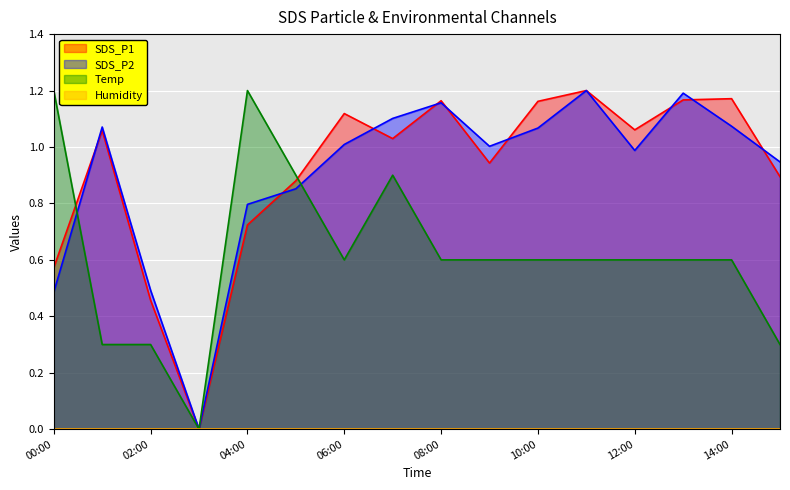

Does the chart display data point markers on the line(s)?

No